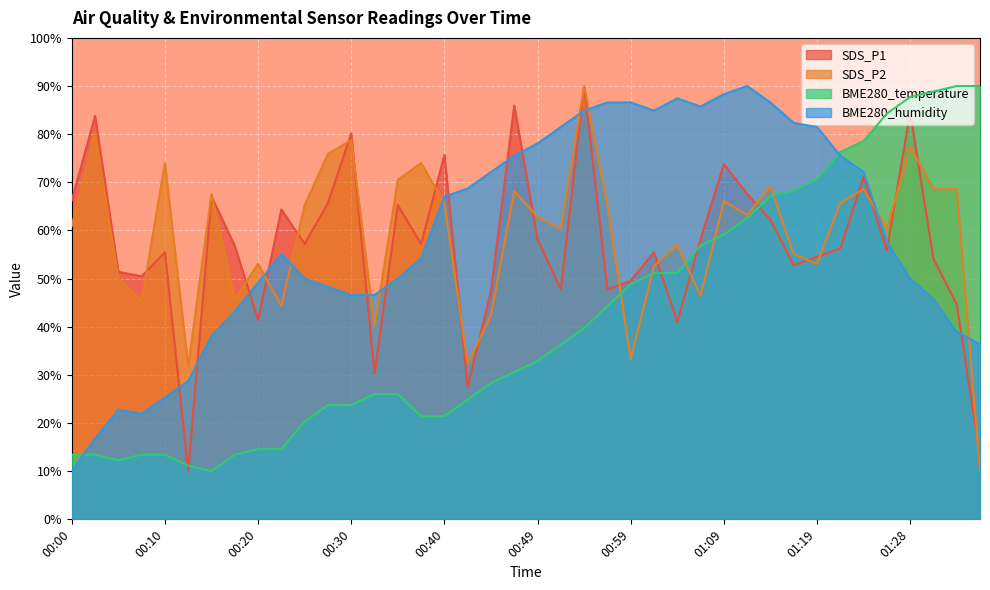

How many distinct data groups are displayed?

4